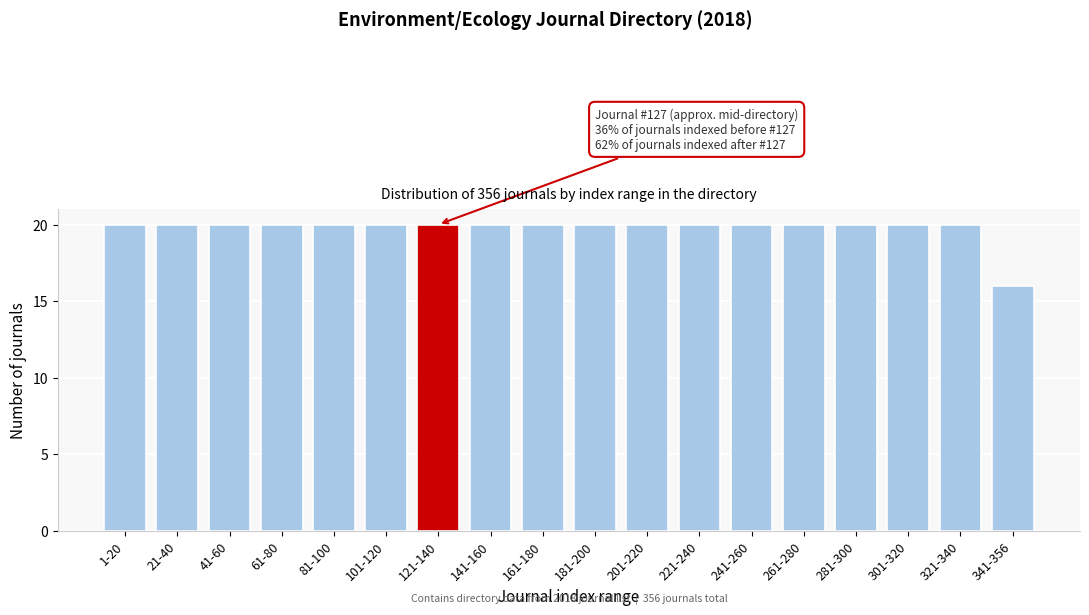

Reading left to right, transcribe all the data shown in this chart.

1-20=20	21-40=20	41-60=20	61-80=20	81-100=20	101-120=20	121-140=20	141-160=20	161-180=20	181-200=20	201-220=20	221-240=20	241-260=20	261-280=20	281-300=20	301-320=20	321-340=20	341-356=16